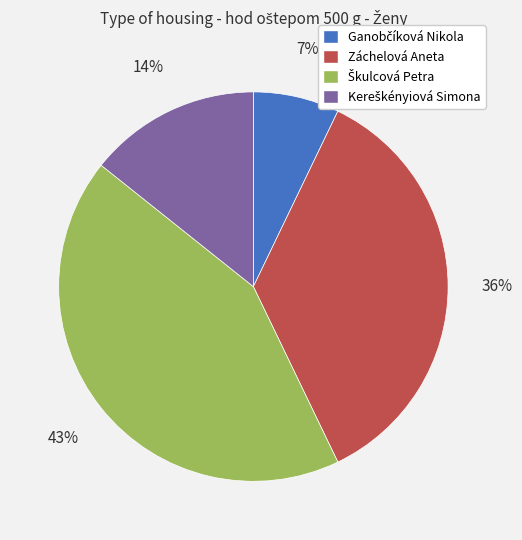

True or false: Záchelová Aneta accounts for 44% of the total.

False